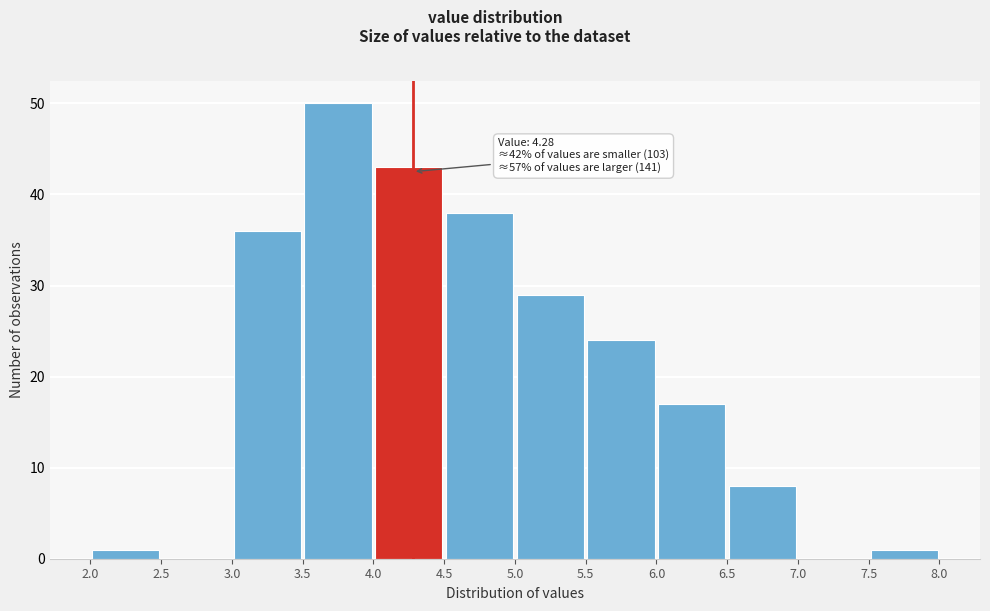

Over which range of the x-axis is the bar tallest?

3.5 to 4.0